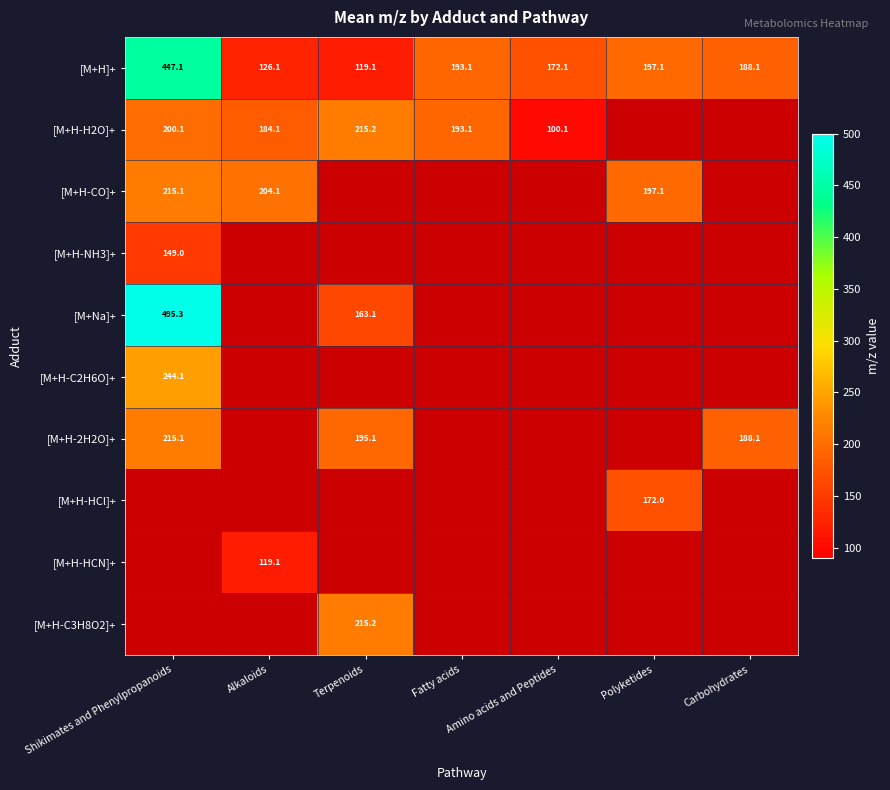

What is the sum of the [M+H]+ values at Carbohydrates and Terpenoids?

307.2